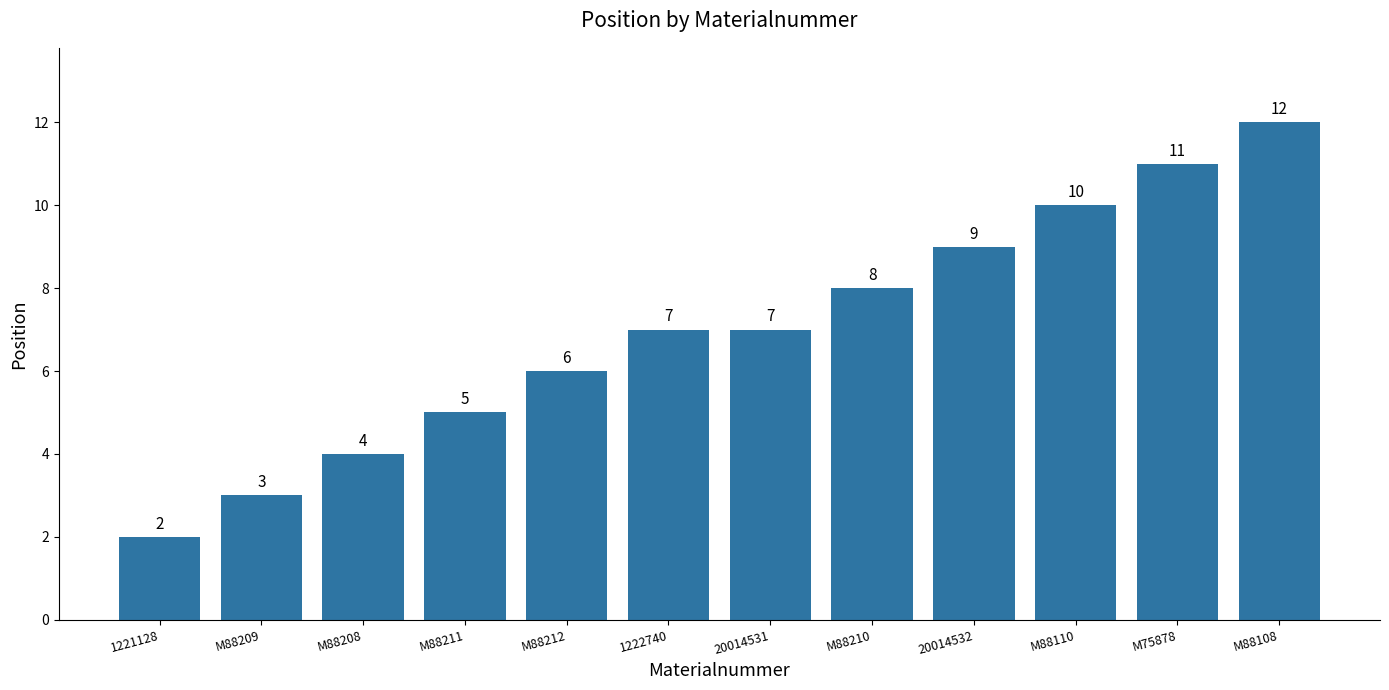

Count the values in the range 5 to 10.

7